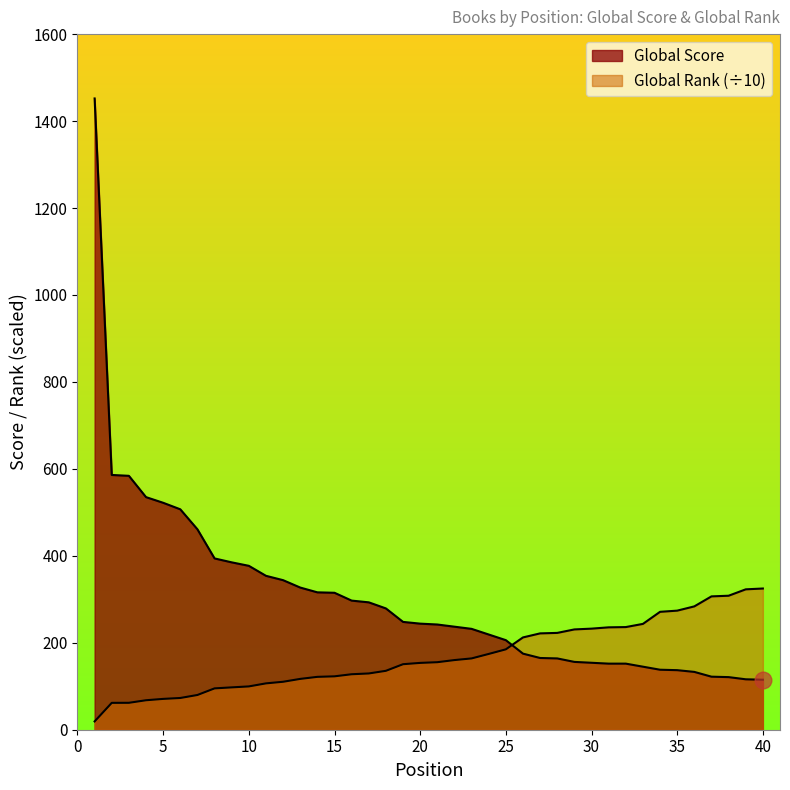

Reading right to left, what are all the values shown in this chart?

Global Score: 40=115.0	39=116.0	38=121.0	37=122.0	36=133.0	35=137.0	34=138.0	33=145.0	32=152.0	31=152.0	30=154.0	29=156.0	28=164.0	27=165.0	26=175.0	25=206.0	24=219.0	23=232.0	22=237.0	21=242.0	20=244.0	19=248.0	18=279.0	17=293.0	16=297.0	15=315.0	14=316.0	13=327.0	12=344.0	11=354.0	10=377.0	9=385.0	8=394.0	7=461.0	6=507.0	5=522.0	4=535.0	3=584.0	2=586.0	1=1452.0
Global Rank: 40=324.8	39=322.9	38=308.2	37=306.7	36=283.7	35=273.9	34=271.2	33=243.4	32=236.1	31=235.5	30=232.5	29=230.7	28=222.7	27=221.6	26=212.3	25=184.9	24=174.3	23=164.0	22=160.2	21=155.3	20=153.7	19=150.7	18=135.5	17=129.4	16=127.6	15=122.8	14=121.6	13=116.9	12=110.3	11=106.6	10=99.6	9=97.4	8=95.1	7=79.9	6=73.0	5=70.9	4=67.8	3=61.9	2=61.8	1=19.1